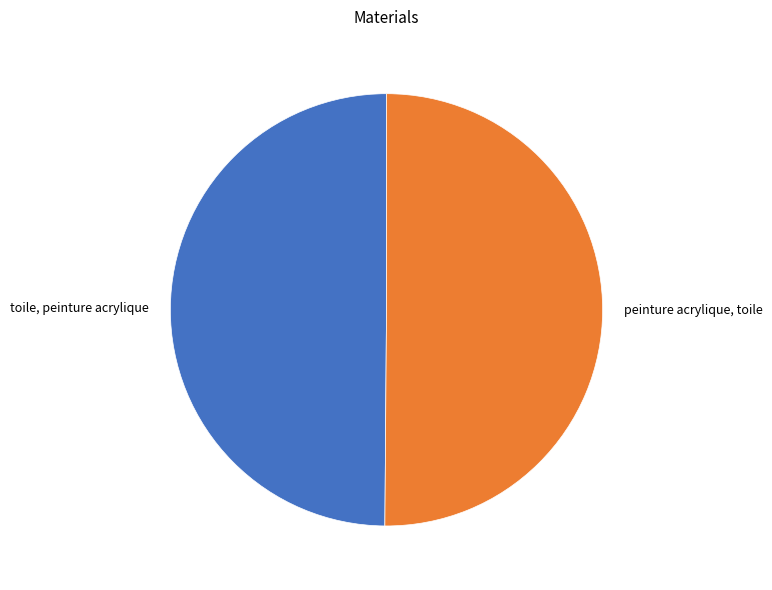

What is the ratio of the value at toile, peinture acrylique to the value at peinture acrylique, toile?

1.0